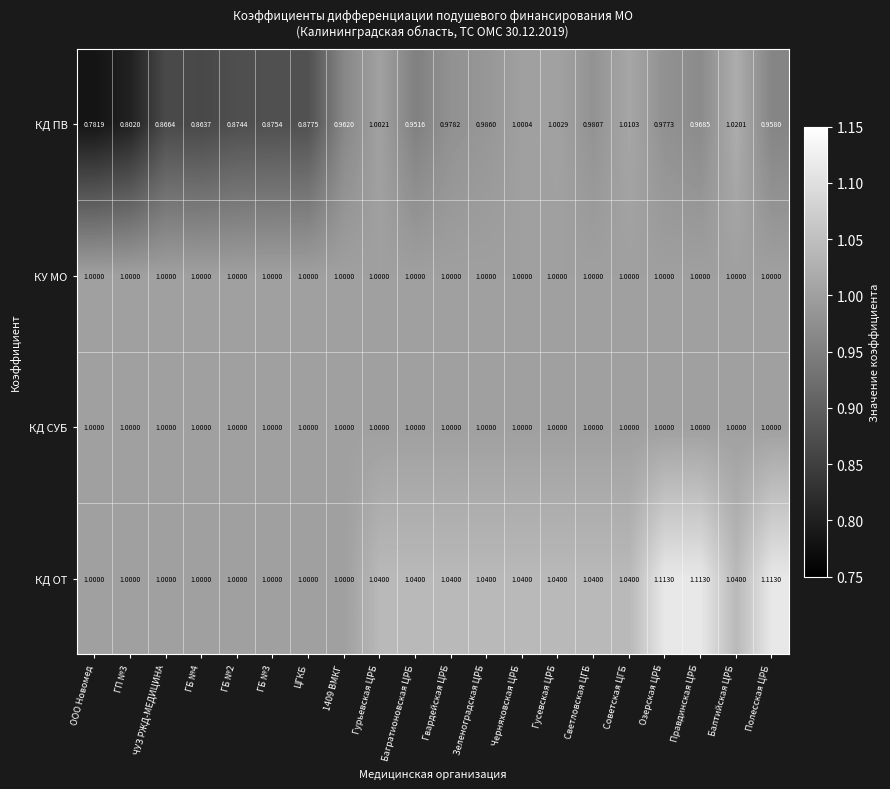

Which series has the largest range (max minus min)?

КД ПВ